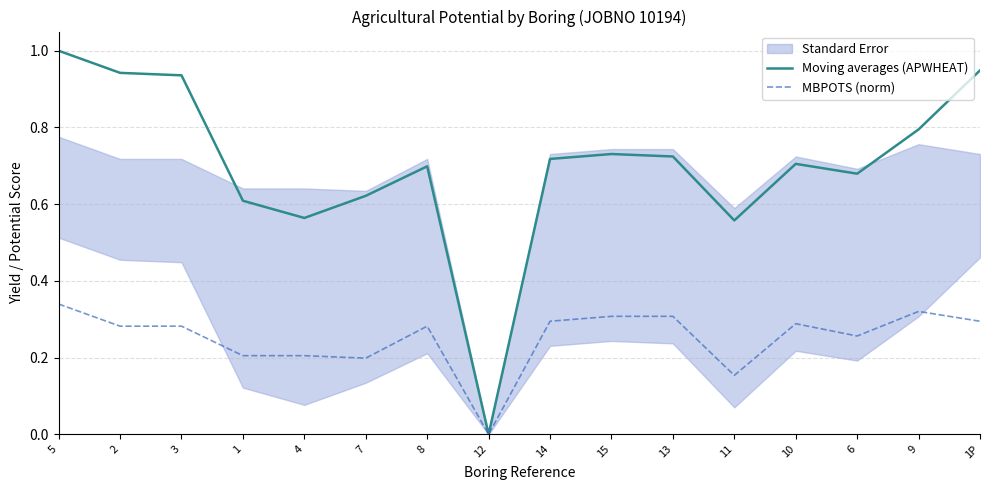

What is the total value across all series at 10?

1.0